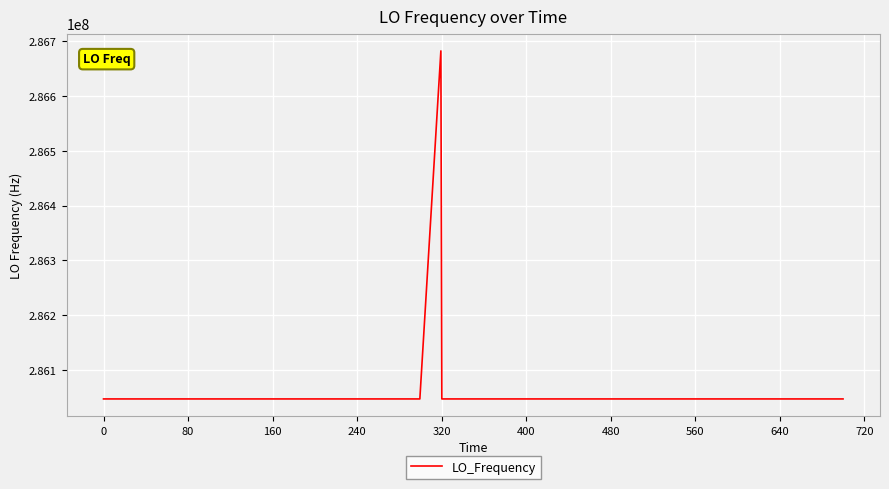

What is the difference between the maximum and minimum values?

635708.2